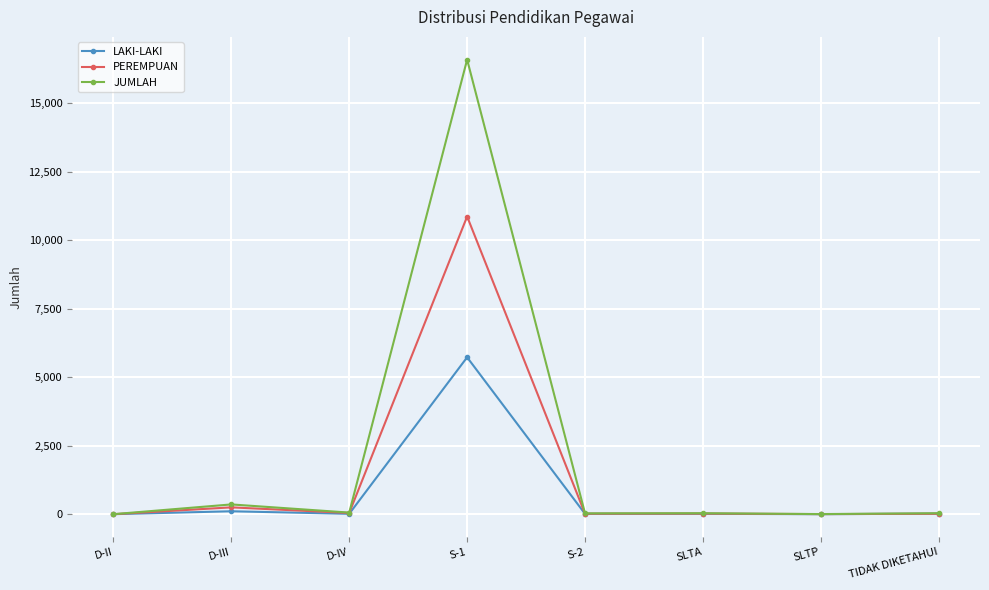

Between S-1 and S-2, which series saw the biggest shift?

JUMLAH